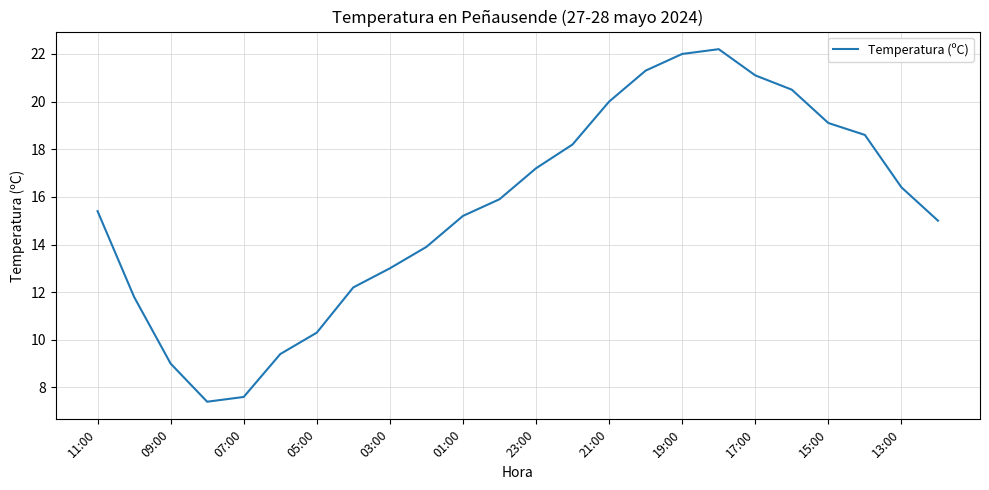

What is the minimum value shown in the chart?

7.4